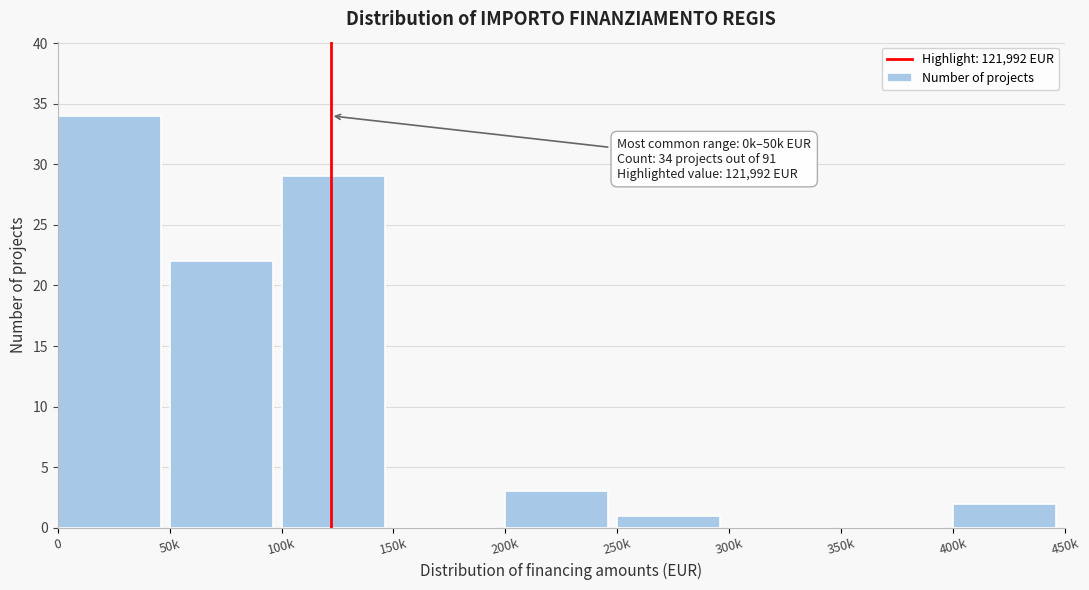

Reading left to right, list all the values displayed in this chart.

0=34	50k=22	100k=29	150k=0	200k=3	250k=1	300k=0	350k=0	400k=2